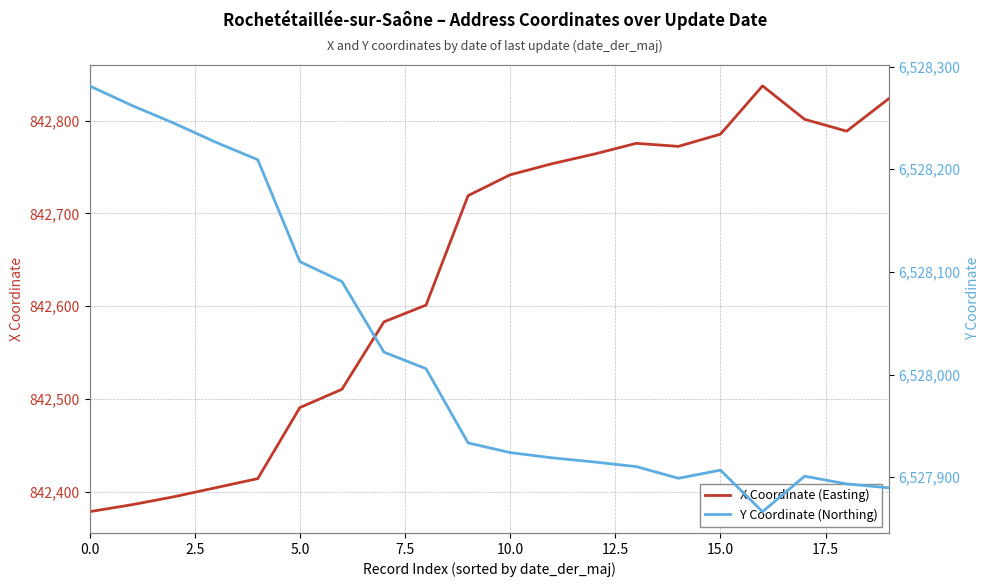

The value of X Coordinate (Easting) at 13 is 1167771.1. True or false?

False